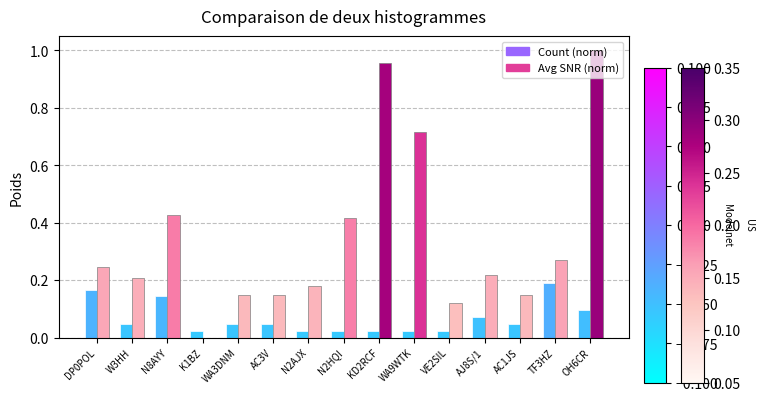

How many groups of bars are there?

15